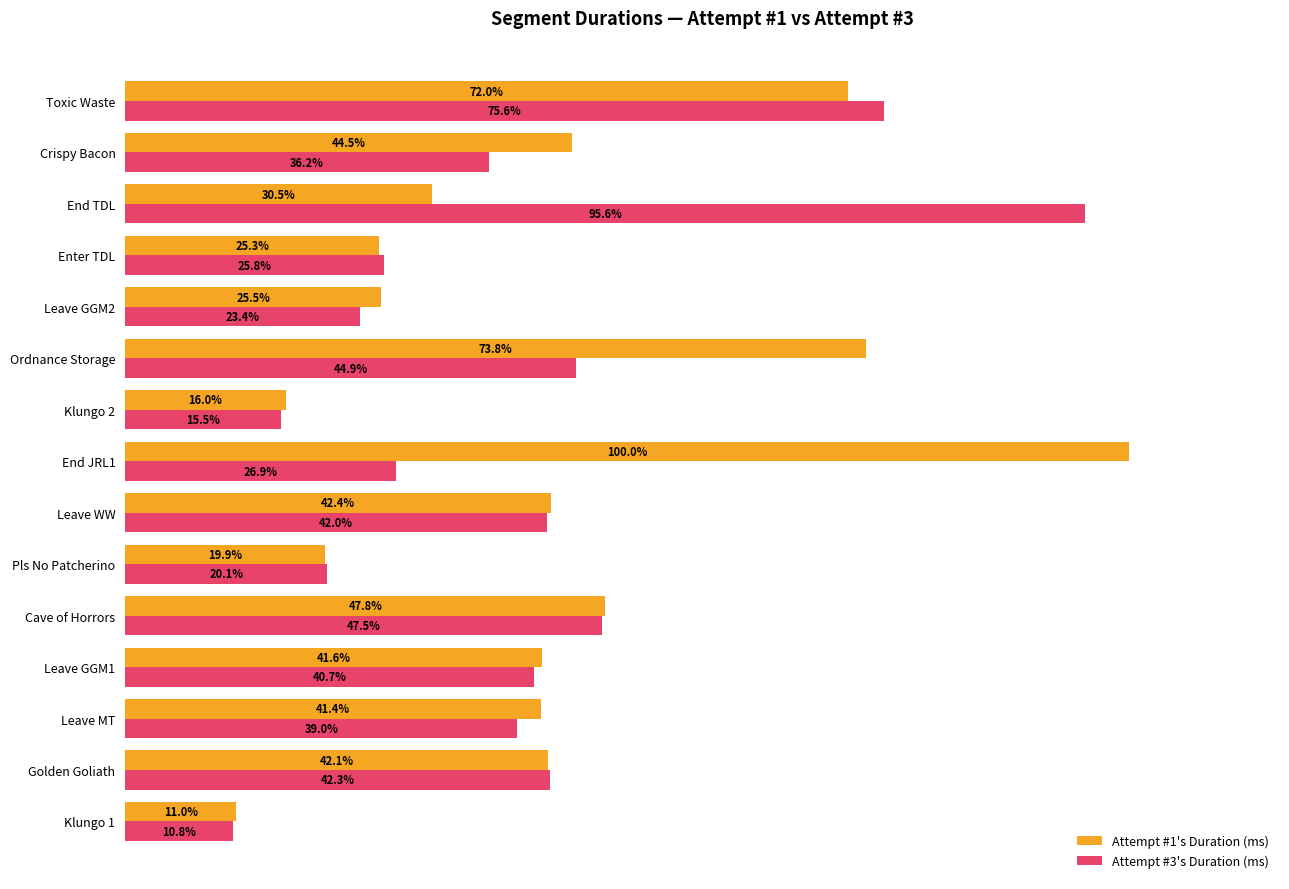

Which series has the largest total across all categories?

Attempt #1's Duration (ms)